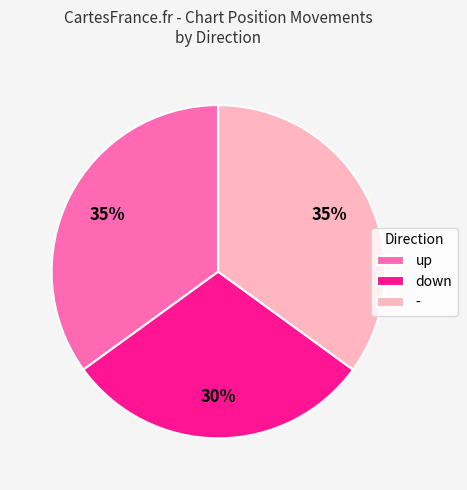

Is it true that - is 41% of the pie?

False